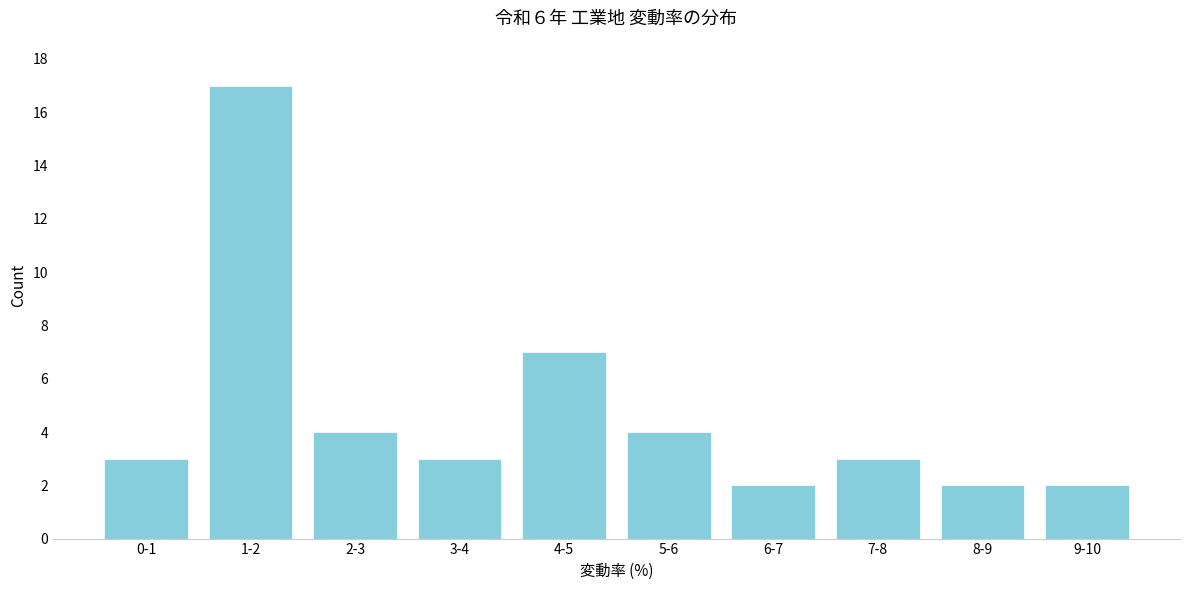

Reading left to right, transcribe all the data shown in this chart.

0-1=3	1-2=17	2-3=4	3-4=3	4-5=7	5-6=4	6-7=2	7-8=3	8-9=2	9-10=2